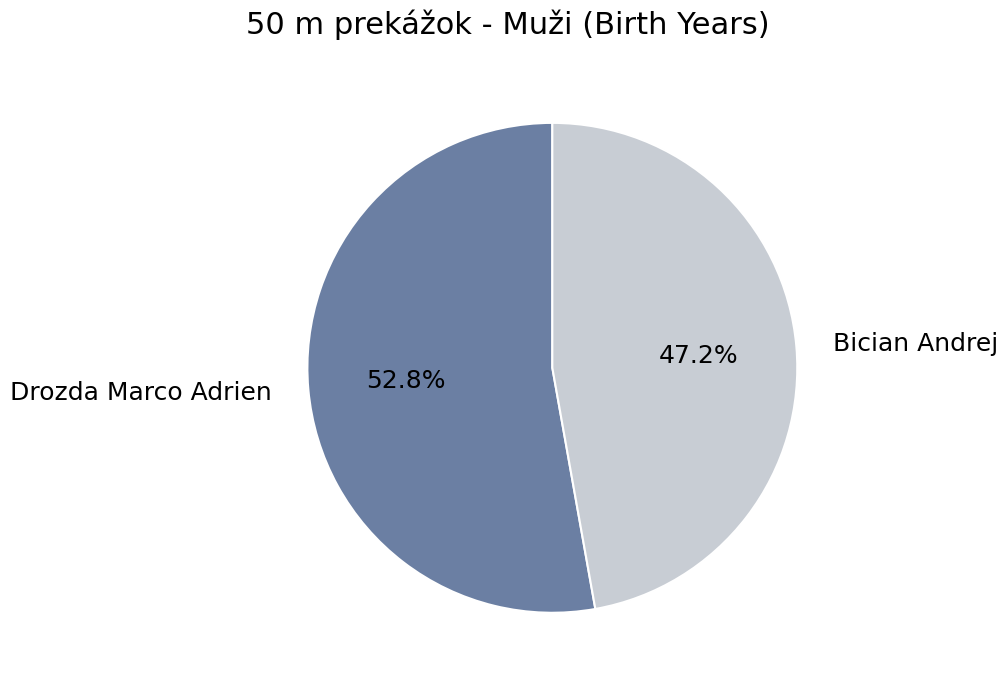

To the nearest percent, what percentage of the pie is Bician Andrej?

47%